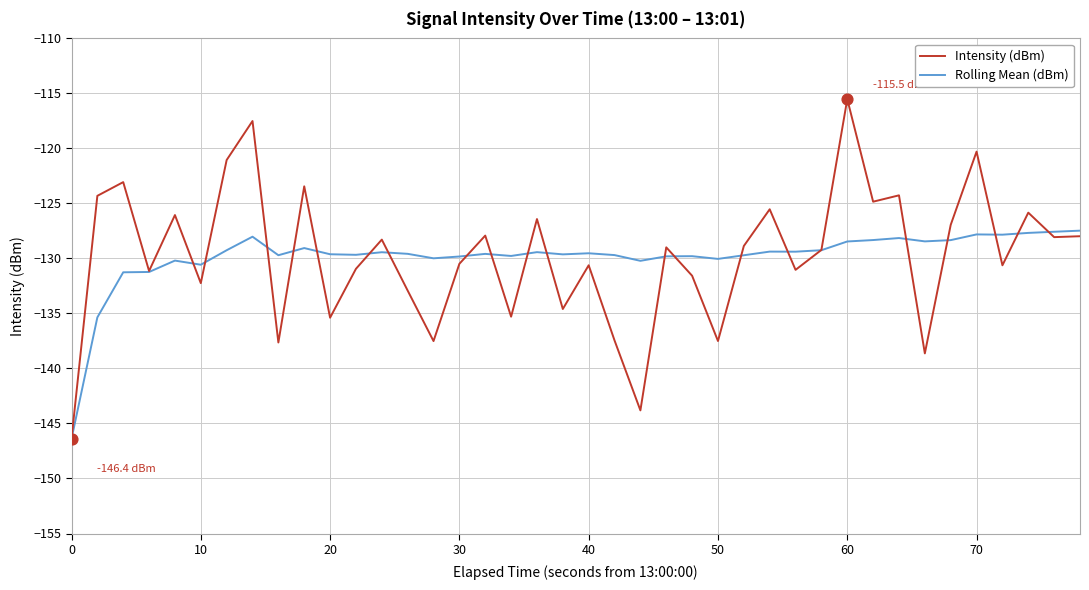

What is the minimum value shown in the chart?

-146.4